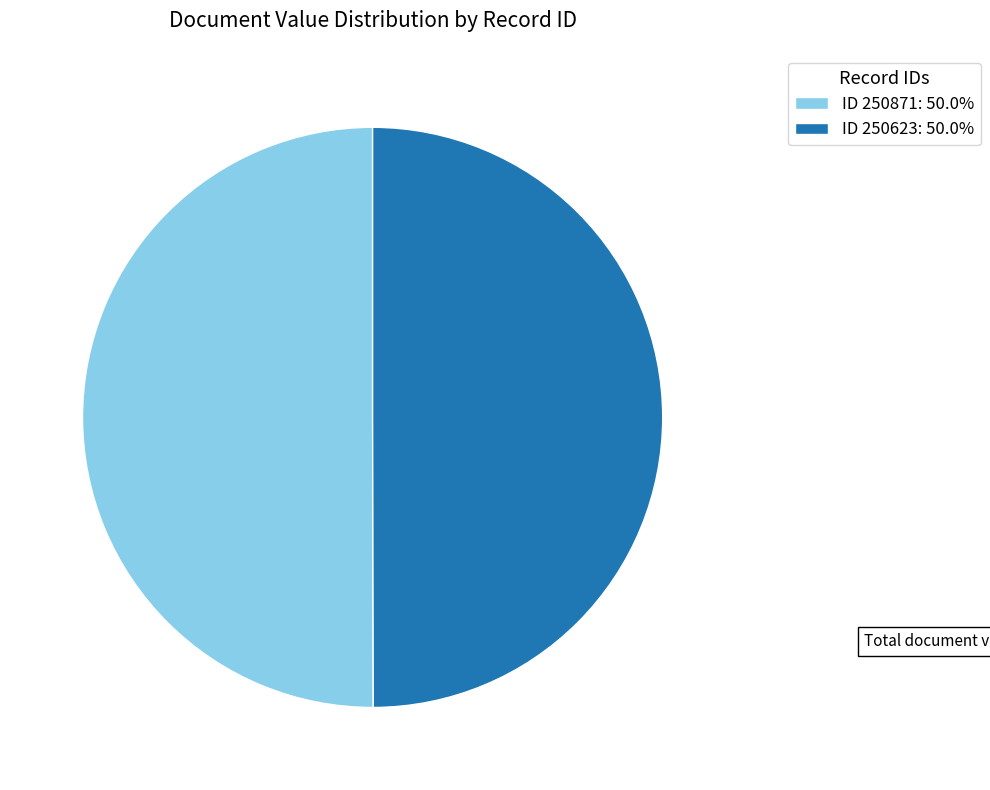

Approximately how many times larger is the value at ID 250871: 50.0% compared to ID 250623: 50.0%?

1.0